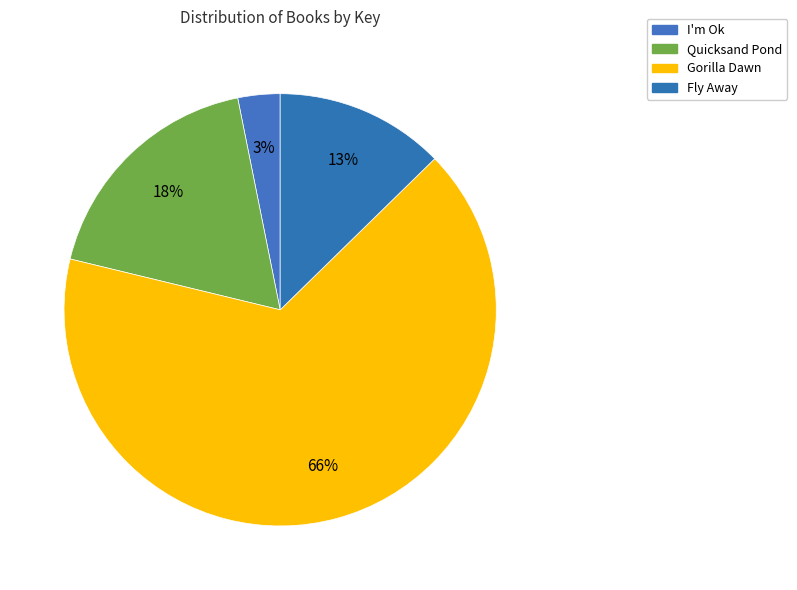

Is Quicksand Pond the majority of the pie?

No